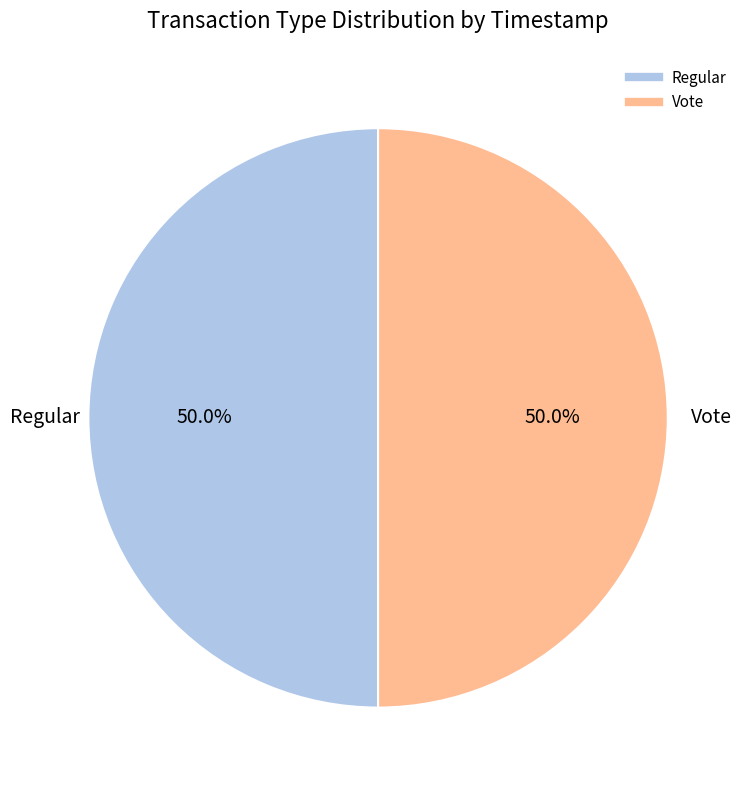

Approximately how many times larger is the value at Vote compared to Regular?

1.0